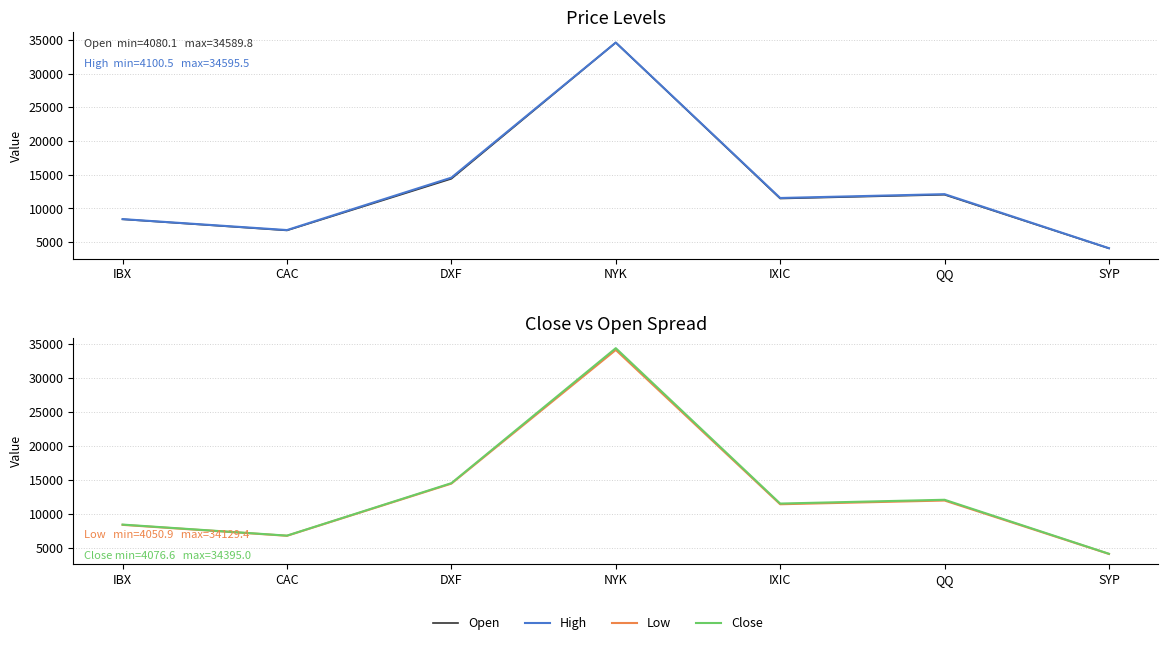

At which label does High first exceed 11546?

DXF